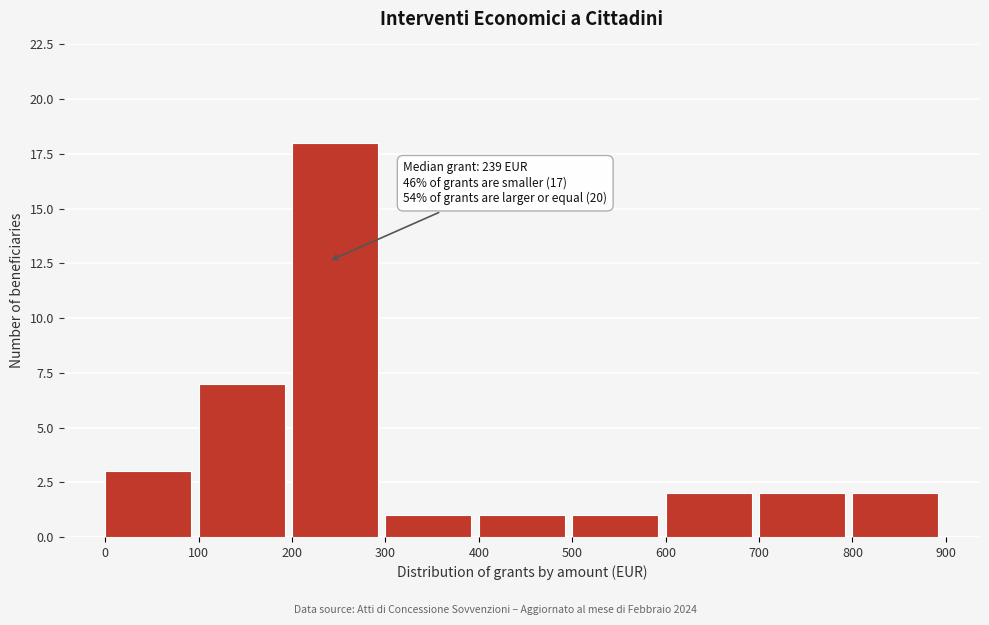

Over which range of the x-axis is the bar tallest?

200 to 300